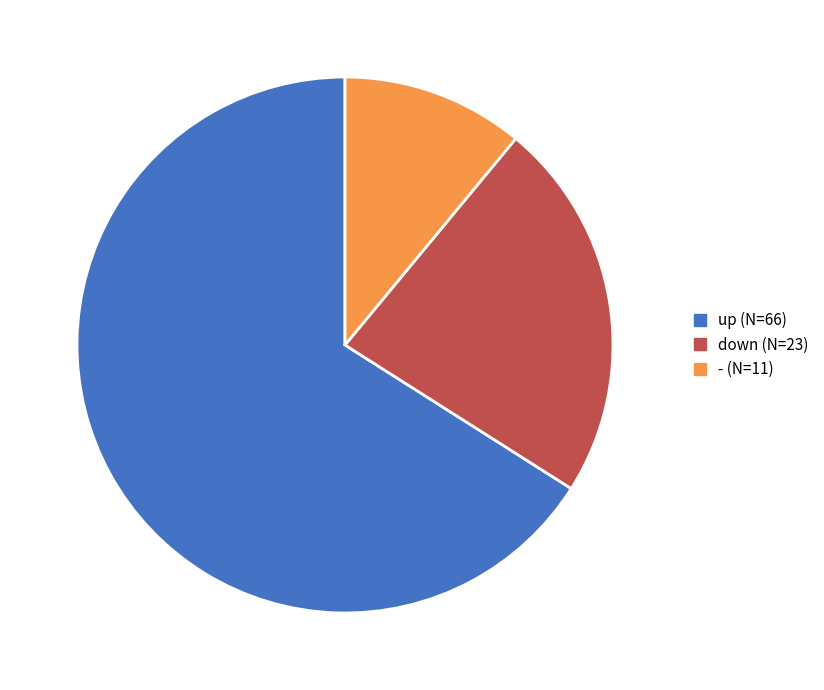

Which category has the biggest portion of the pie?

up